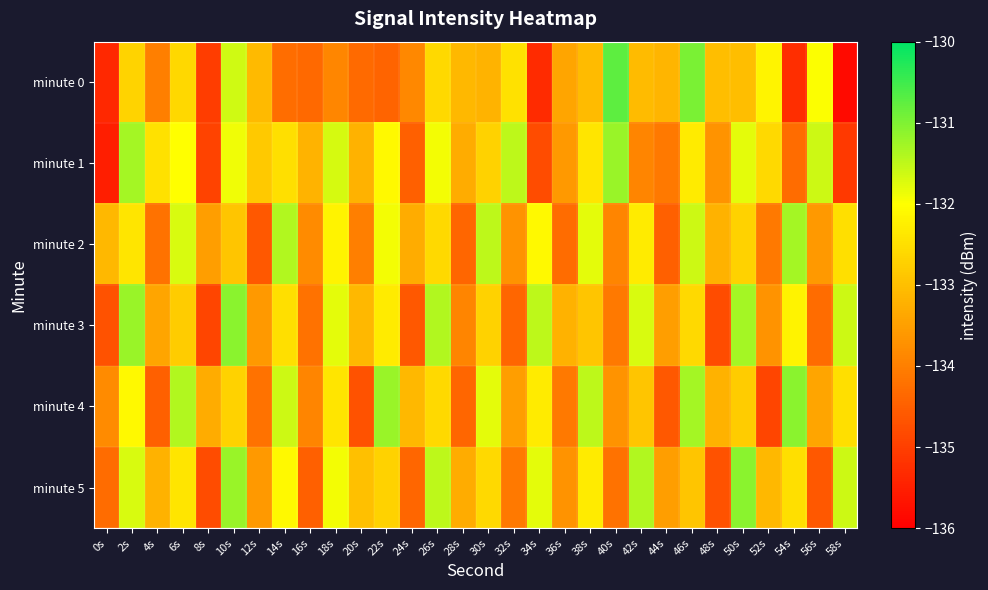

Reading right to left, what are all the values shown in this chart?

minute 0: 58s=-135.8	56s=-132.0	54s=-135.3	52s=-132.2	50s=-133.0	48s=-133.0	46s=-131.0	44s=-133.1	42s=-133.1	40s=-130.7	38s=-133.1	36s=-133.4	34s=-135.3	32s=-132.5	30s=-133.2	28s=-133.1	26s=-132.6	24s=-133.9	22s=-134.4	20s=-134.3	18s=-133.9	16s=-134.3	14s=-134.3	12s=-133.1	10s=-131.6	8s=-135.0	6s=-132.6	4s=-134.0	2s=-132.7	0s=-135.4
minute 1: 58s=-135.1	56s=-131.6	54s=-134.3	52s=-132.6	50s=-131.8	48s=-133.7	46s=-132.3	44s=-134.1	42s=-133.9	40s=-131.2	38s=-132.4	36s=-133.6	34s=-134.8	32s=-131.5	30s=-132.7	28s=-133.3	26s=-131.9	24s=-134.5	22s=-132.1	20s=-133.2	18s=-131.7	16s=-133.2	14s=-132.5	12s=-132.8	10s=-131.9	8s=-134.9	6s=-132.0	4s=-132.5	2s=-131.3	0s=-135.5
minute 2: 58s=-132.5	56s=-133.6	54s=-131.3	52s=-134.1	50s=-132.7	48s=-133.2	46s=-131.6	44s=-134.5	42s=-132.3	40s=-133.9	38s=-131.8	36s=-134.3	34s=-132.1	32s=-133.7	30s=-131.5	28s=-134.4	26s=-132.6	24s=-133.3	22s=-131.9	20s=-134.0	18s=-132.2	16s=-133.8	14s=-131.4	12s=-134.6	10s=-132.9	8s=-133.5	6s=-131.7	4s=-134.2	2s=-132.4	0s=-133.1
minute 3: 58s=-131.6	56s=-134.3	54s=-132.2	52s=-133.7	50s=-131.3	48s=-134.8	46s=-132.6	44s=-133.5	42s=-131.7	40s=-134.1	38s=-132.9	36s=-133.2	34s=-131.5	32s=-134.4	30s=-132.7	28s=-133.9	26s=-131.4	24s=-134.6	22s=-132.3	20s=-133.1	18s=-131.8	16s=-134.2	14s=-132.5	12s=-133.6	10s=-131.1	8s=-134.9	6s=-132.8	4s=-133.4	2s=-131.2	0s=-134.7
minute 4: 58s=-132.5	56s=-133.4	54s=-131.1	52s=-134.9	50s=-132.8	48s=-133.2	46s=-131.3	44s=-134.6	42s=-132.9	40s=-133.7	38s=-131.5	36s=-134.1	34s=-132.3	32s=-133.5	30s=-131.8	28s=-134.4	26s=-132.6	24s=-133.1	22s=-131.2	20s=-134.7	18s=-132.4	16s=-133.9	14s=-131.6	12s=-134.2	10s=-132.7	8s=-133.3	6s=-131.4	4s=-134.5	2s=-132.1	0s=-133.8
minute 5: 58s=-131.6	56s=-134.6	54s=-132.5	52s=-133.1	50s=-131.1	48s=-134.7	46s=-132.9	44s=-133.5	42s=-131.4	40s=-134.2	38s=-132.3	36s=-133.7	34s=-131.8	32s=-134.1	30s=-132.6	28s=-133.3	26s=-131.5	24s=-134.4	22s=-132.7	20s=-133.0	18s=-131.9	16s=-134.5	14s=-132.1	12s=-133.6	10s=-131.2	8s=-134.8	6s=-132.4	4s=-133.2	2s=-131.7	0s=-134.3